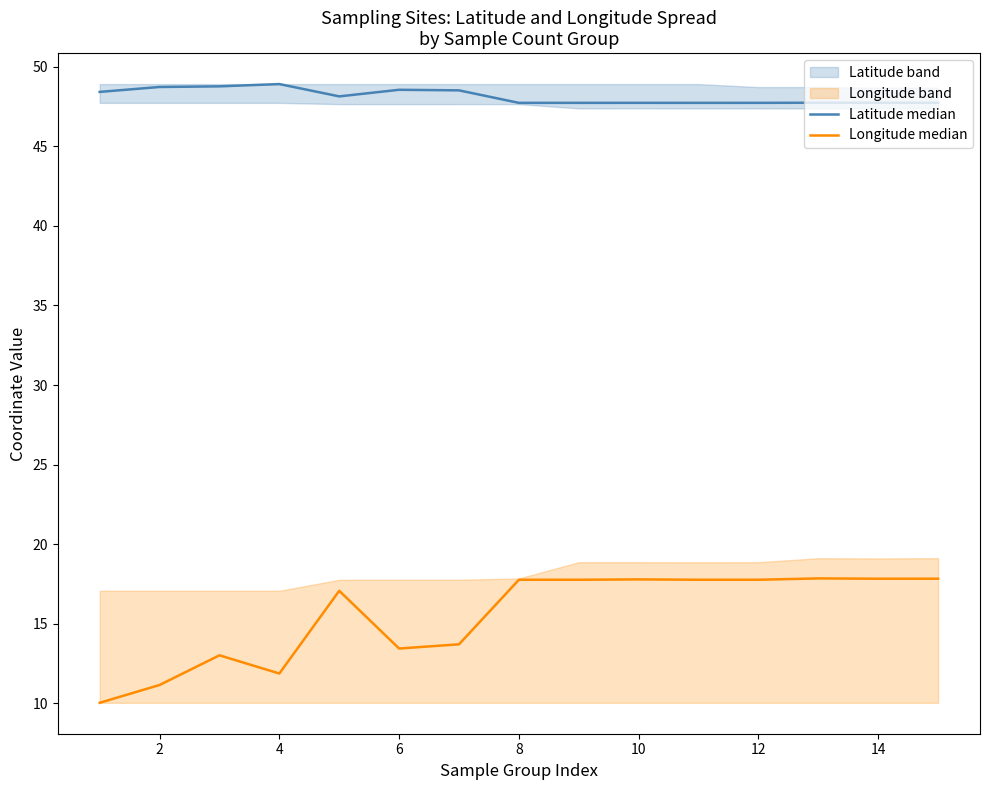

How many lines are shown in the chart?

2